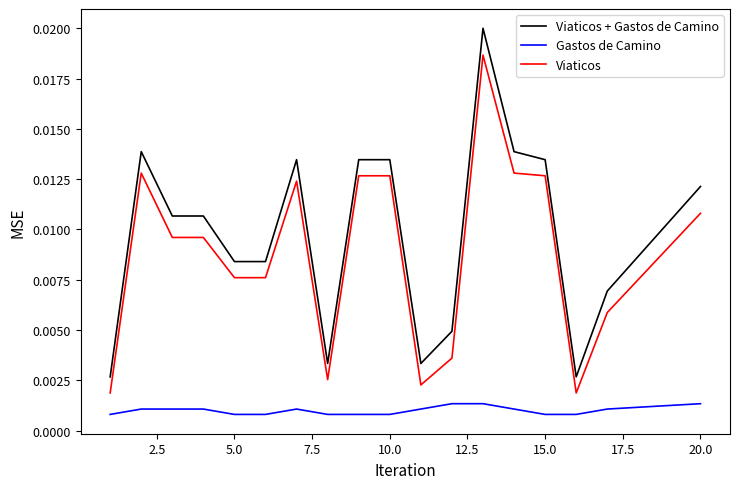

What are all the series names shown in the legend?

Viaticos + Gastos de Camino, Gastos de Camino, Viaticos